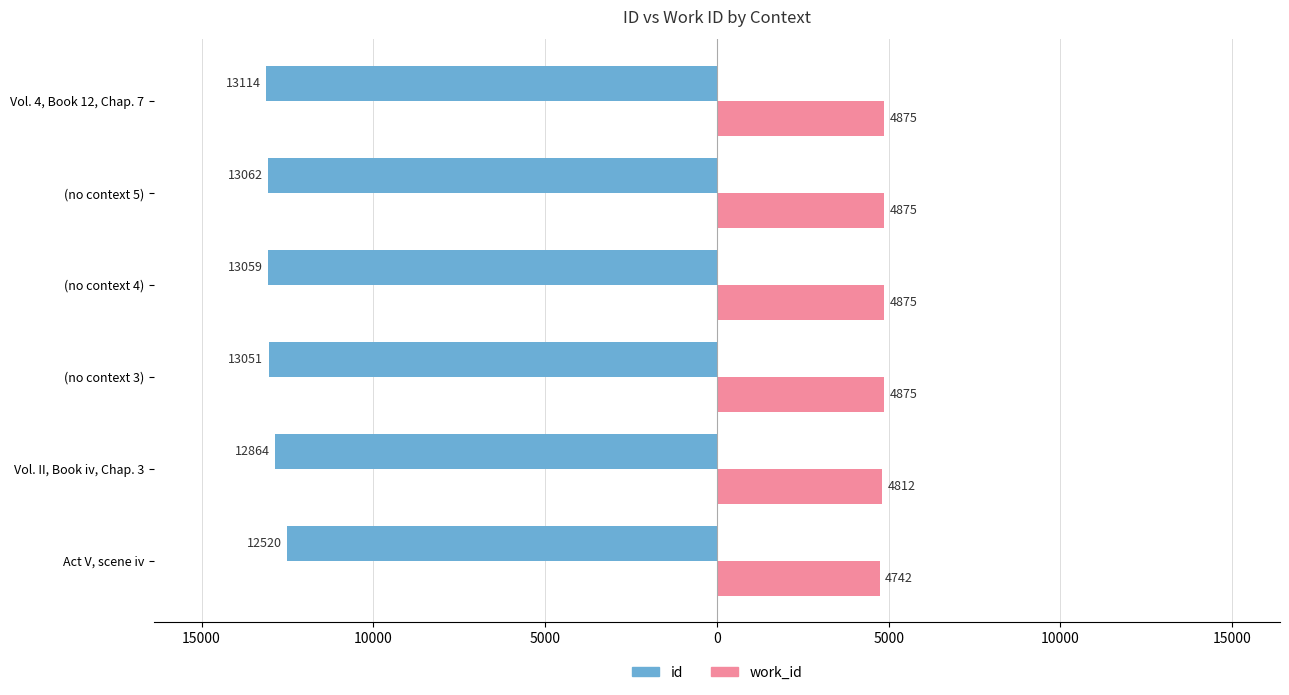

What are all the series names shown in the legend?

id, work_id